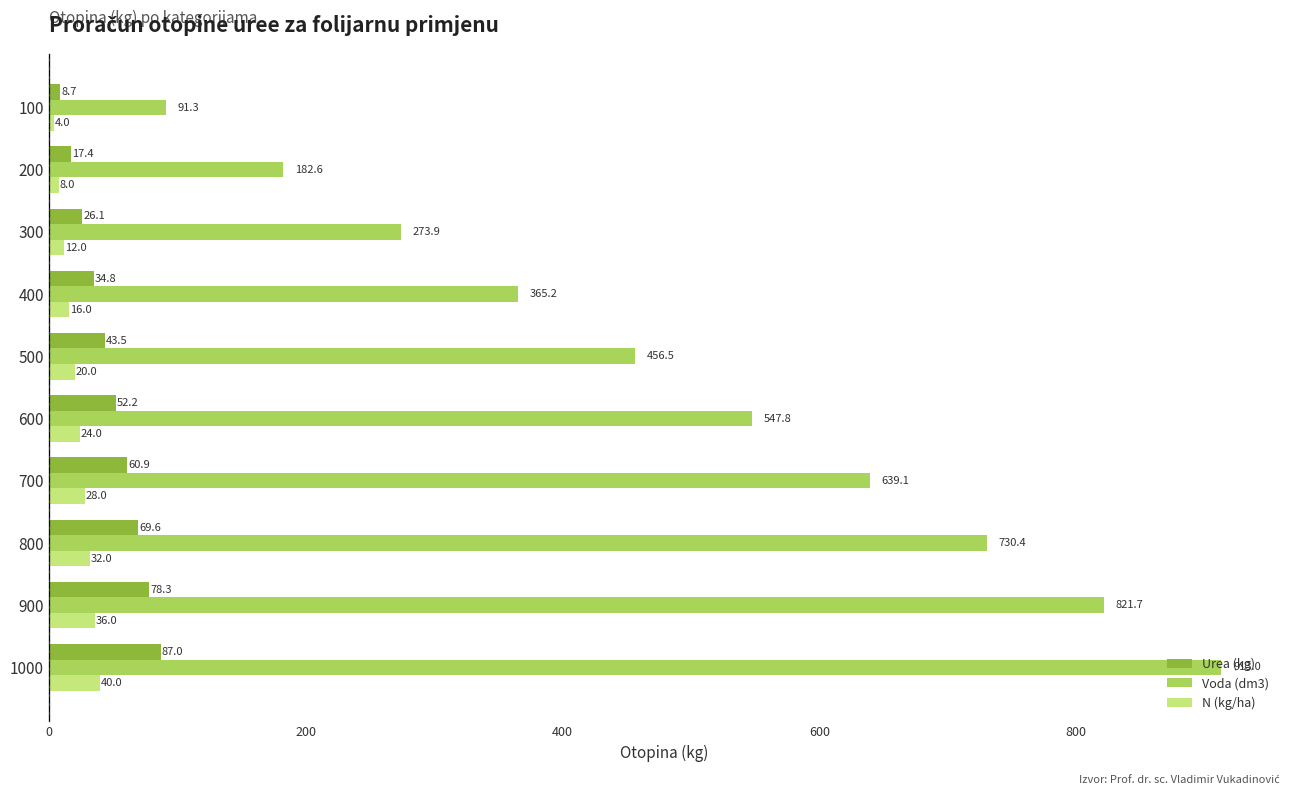

What is the average value of the N (kg/ha) series?

22.0